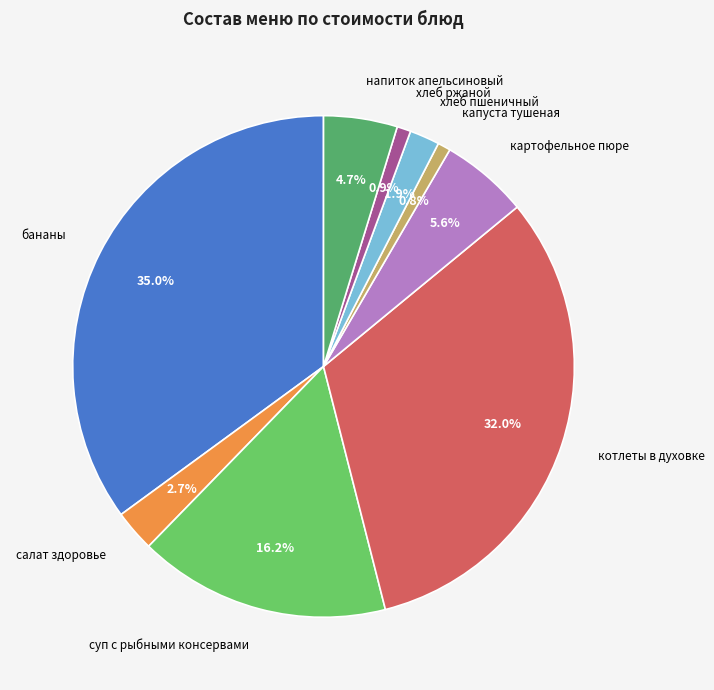

Which slice is the largest?

бананы